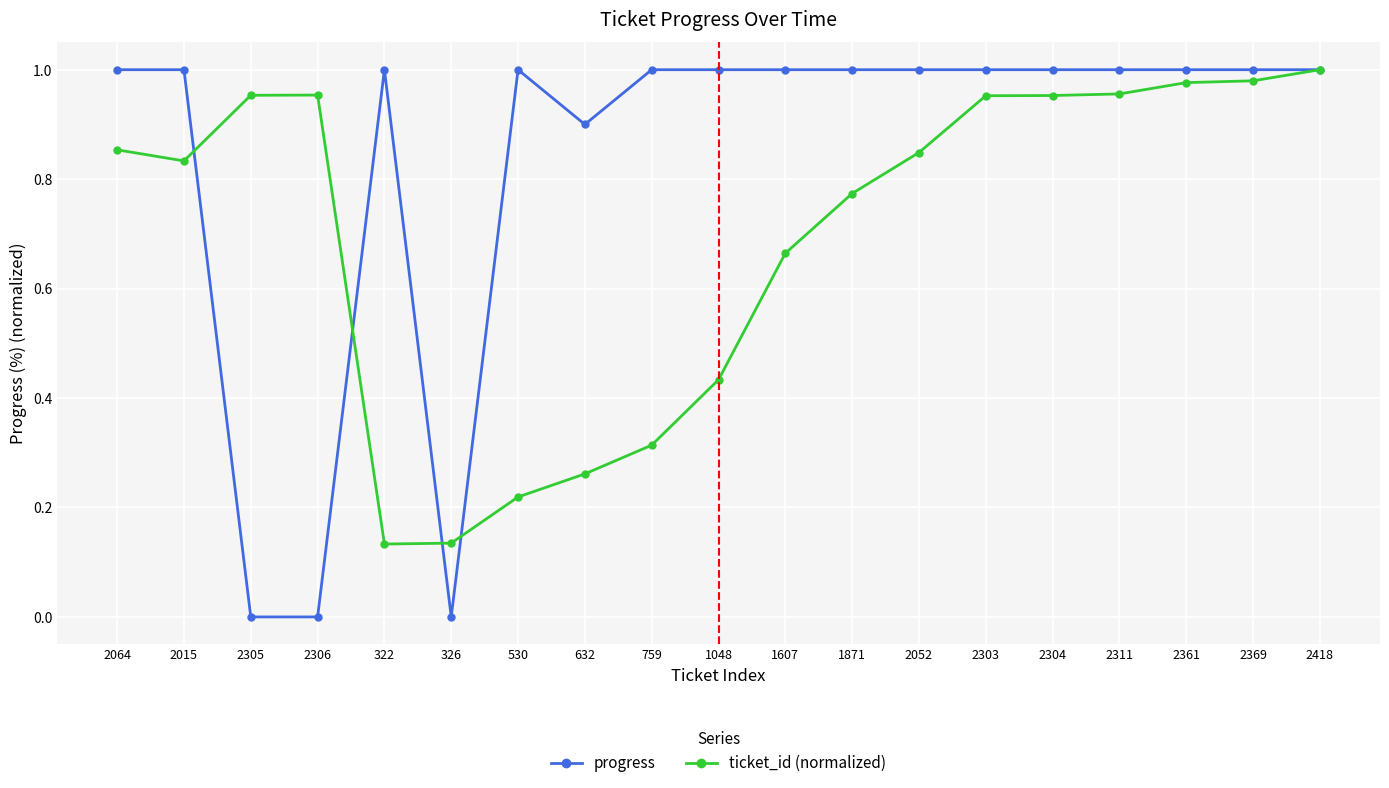

What position from the right is 322?

15